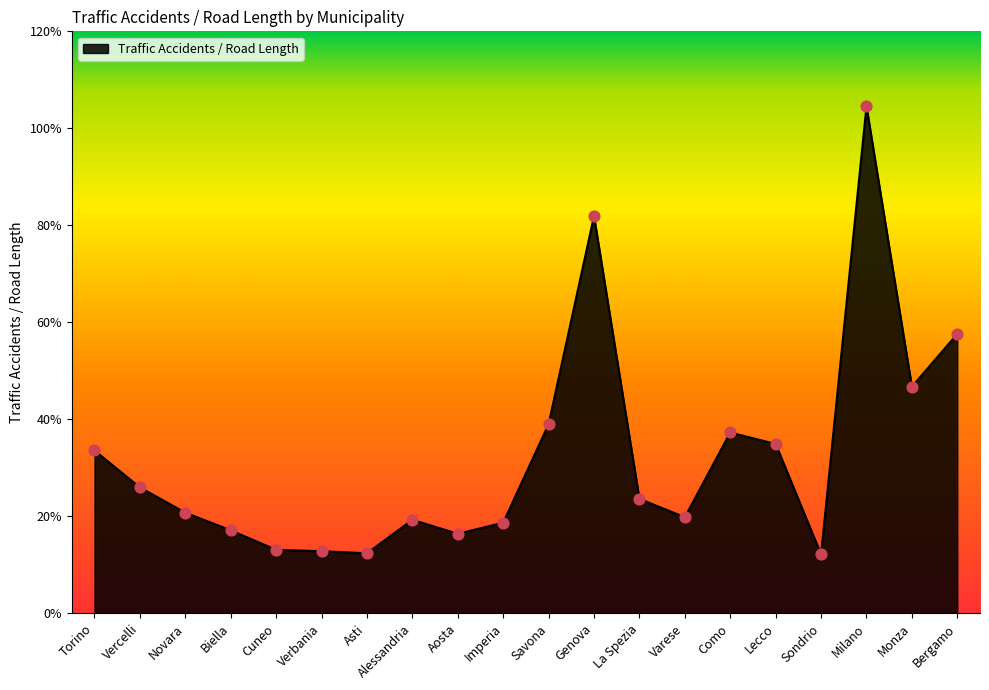

Does the chart have visible grid lines?

No